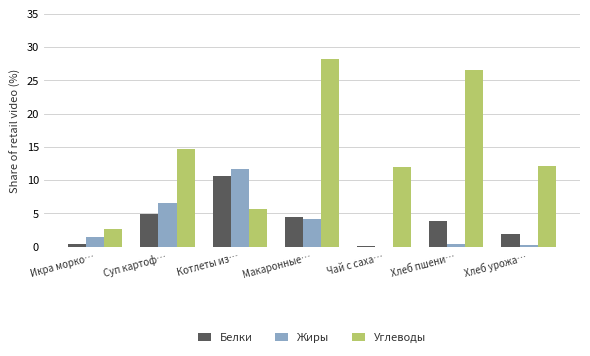

How many values in Жиры are above zero?

6